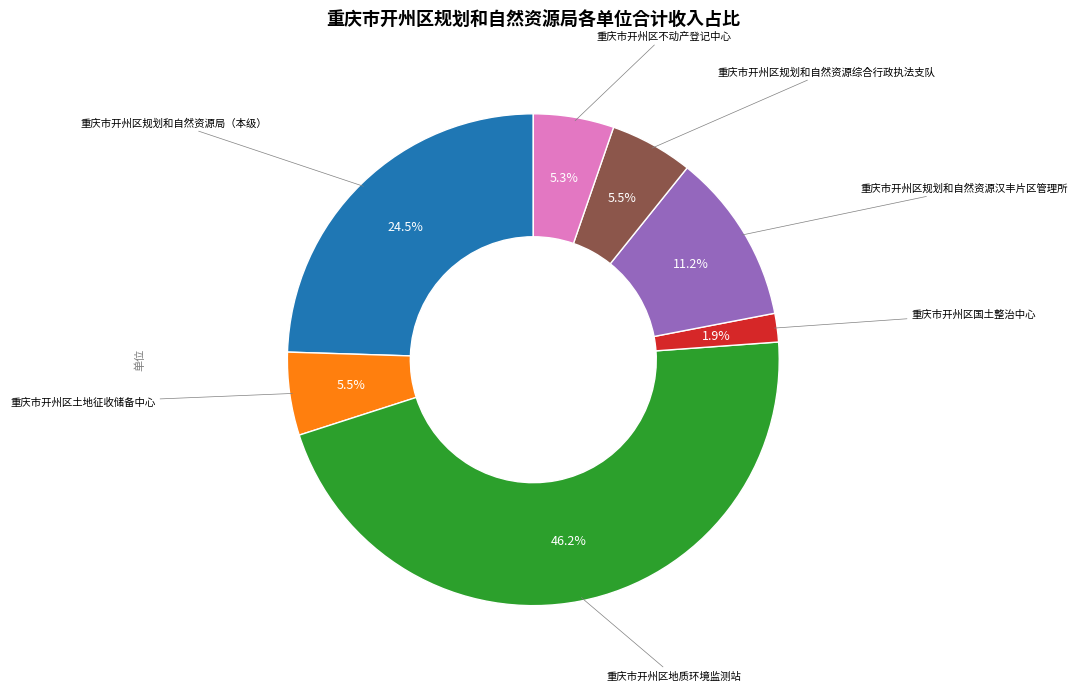

Does any single category account for the majority?

No